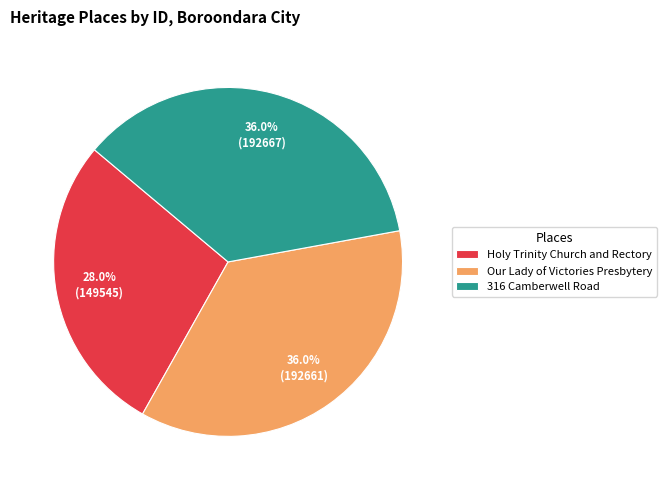

What percentage is the 316 Camberwell Road slice, to the nearest percent?

36%